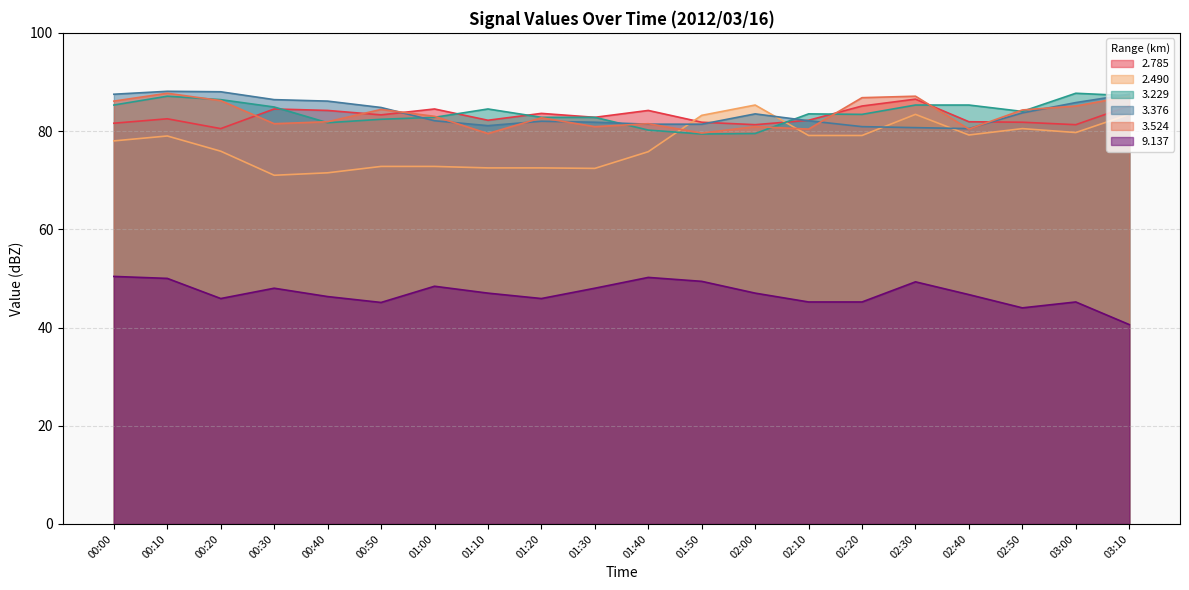

What is the label of the 12th point from the right?

01:20